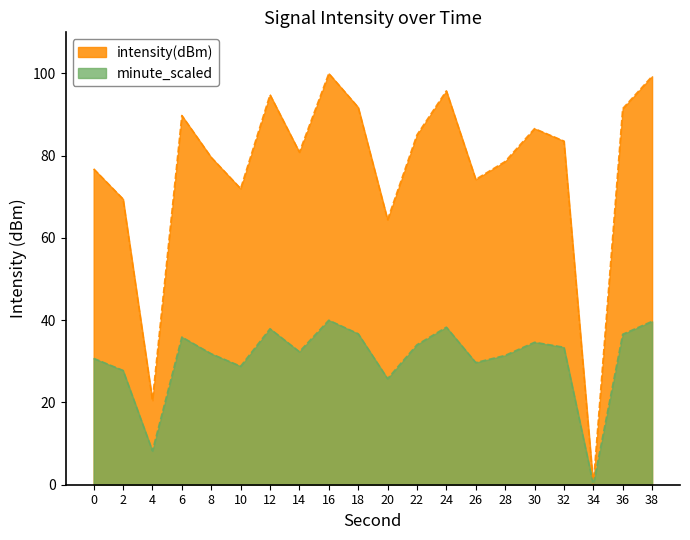

True or false: there are more than 1 points higher than both neighbors.

True